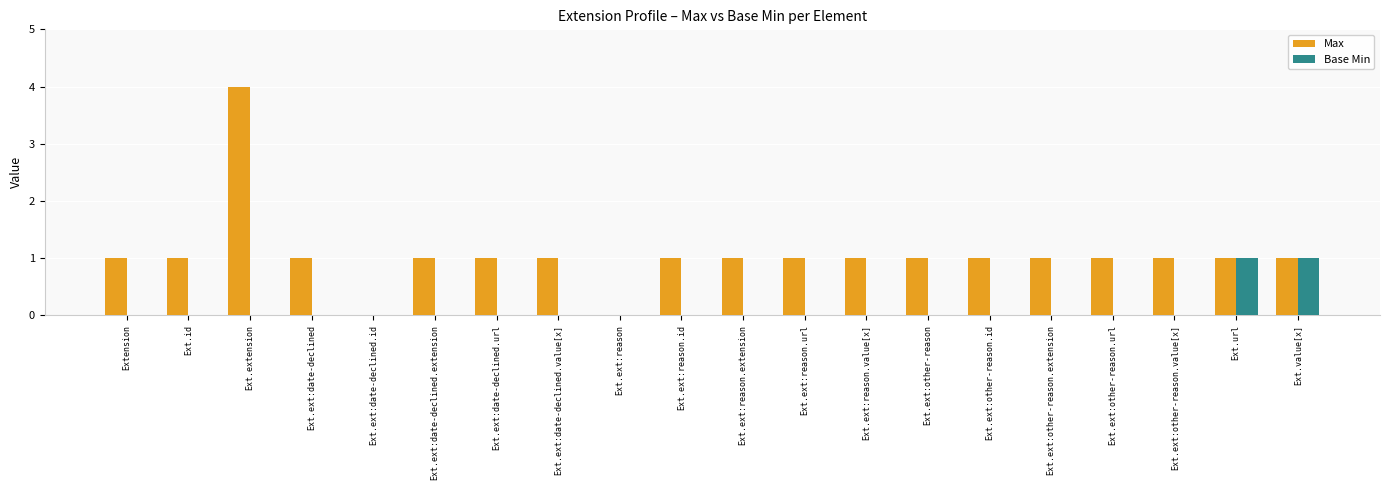

The value of Max at Ext.ext:reason.url is 1. True or false?

True